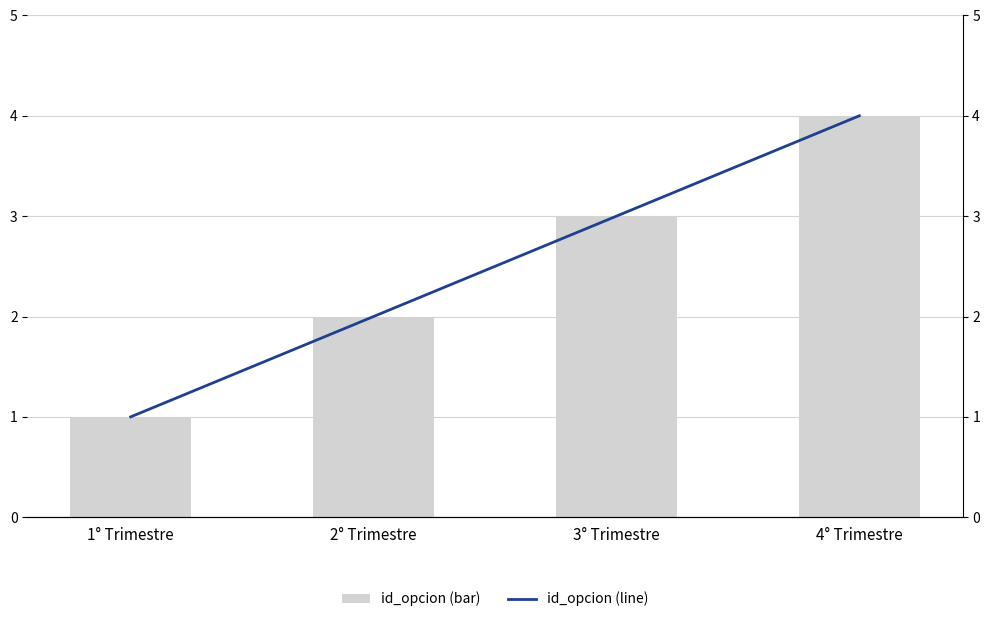

How many distinct data groups are displayed?

2